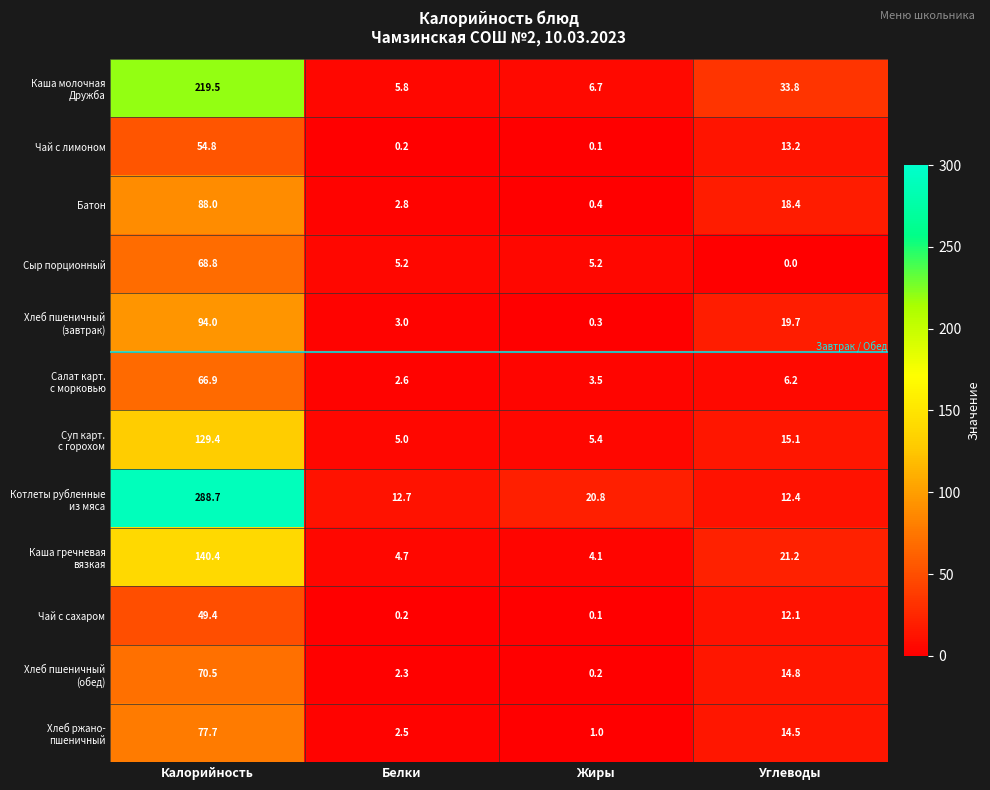

At which category is the sum across all series the highest?

Калорийность